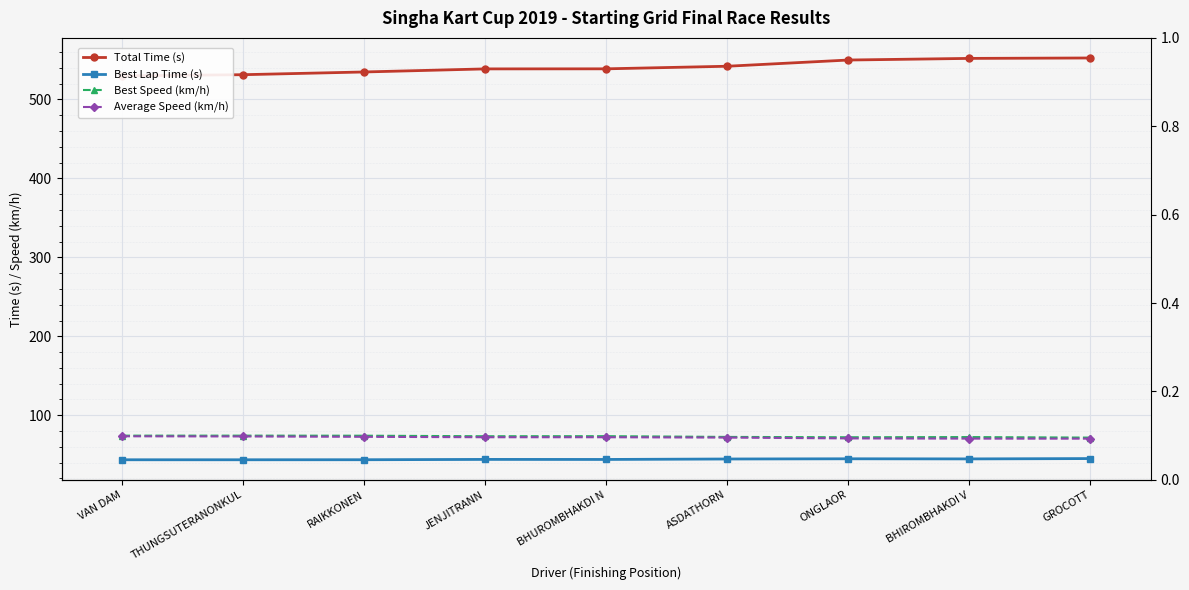

What are all the series names shown in the legend?

Total Time (s), Best Lap Time (s), Best Speed (km/h), Average Speed (km/h)